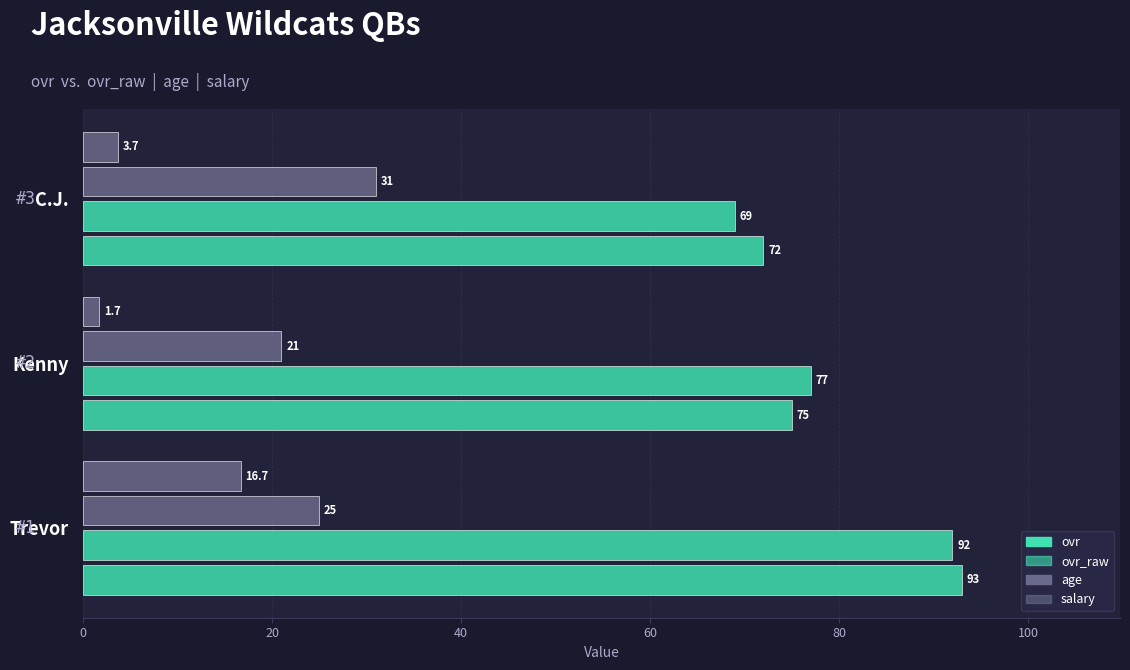

Count the number of categories in the chart.

3